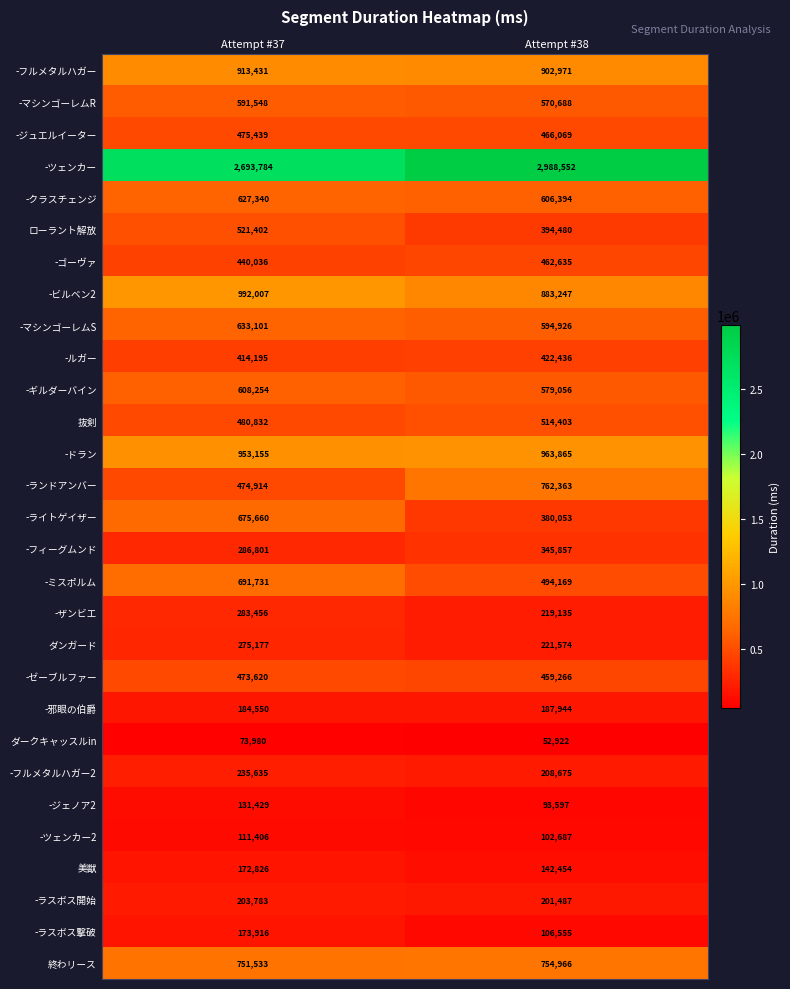

At which category is the sum across all series the highest?

Attempt #37